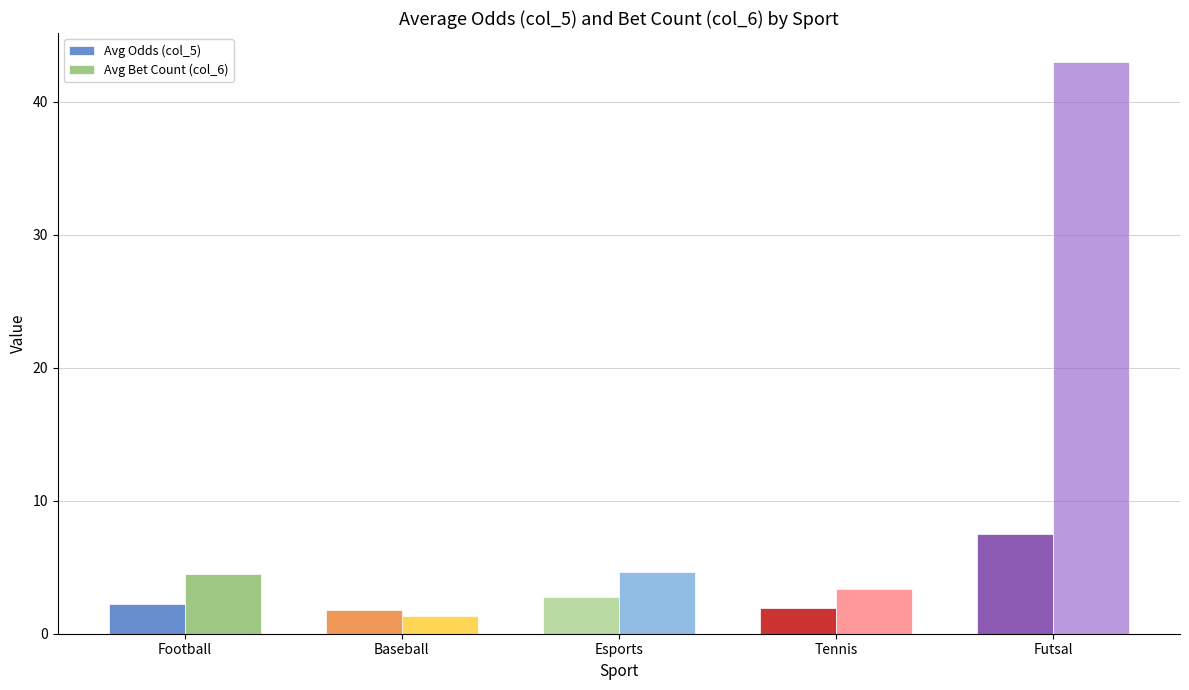

Rank the series by their average value, from lowest to highest.

Avg Odds (col_5), Avg Bet Count (col_6)